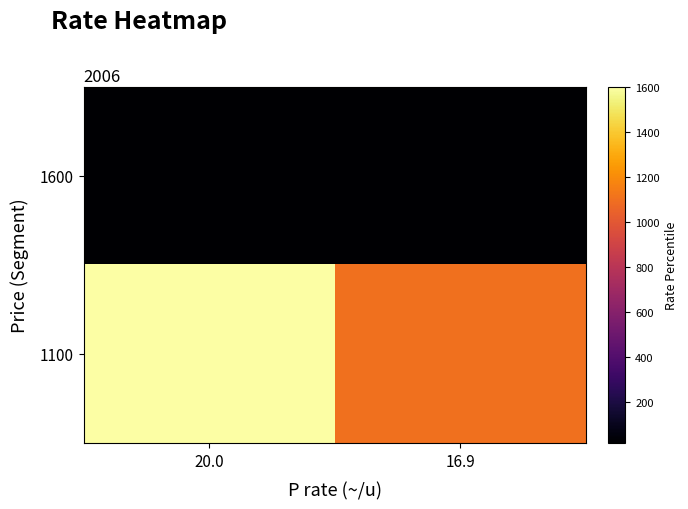

Which series has the largest range (max minus min)?

1100